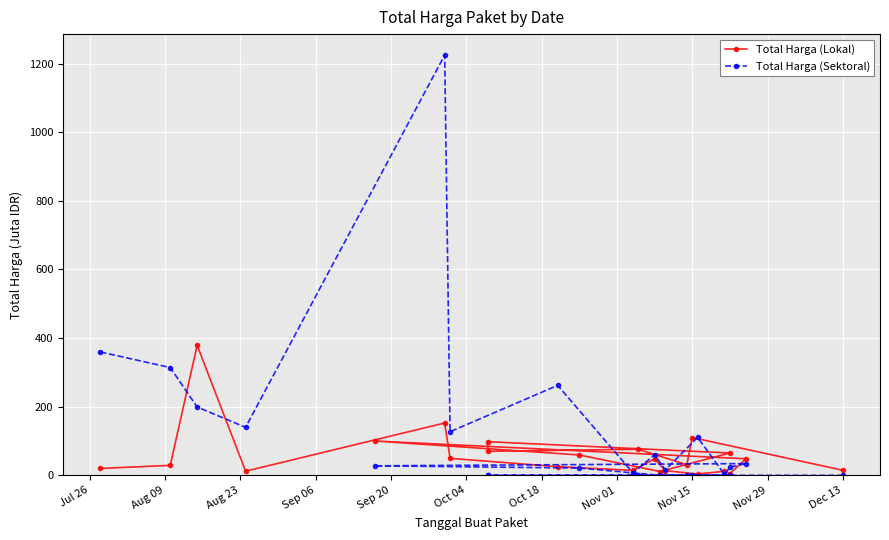

Which category has the lowest value in the Total Harga (Lokal) series?

Dec 13